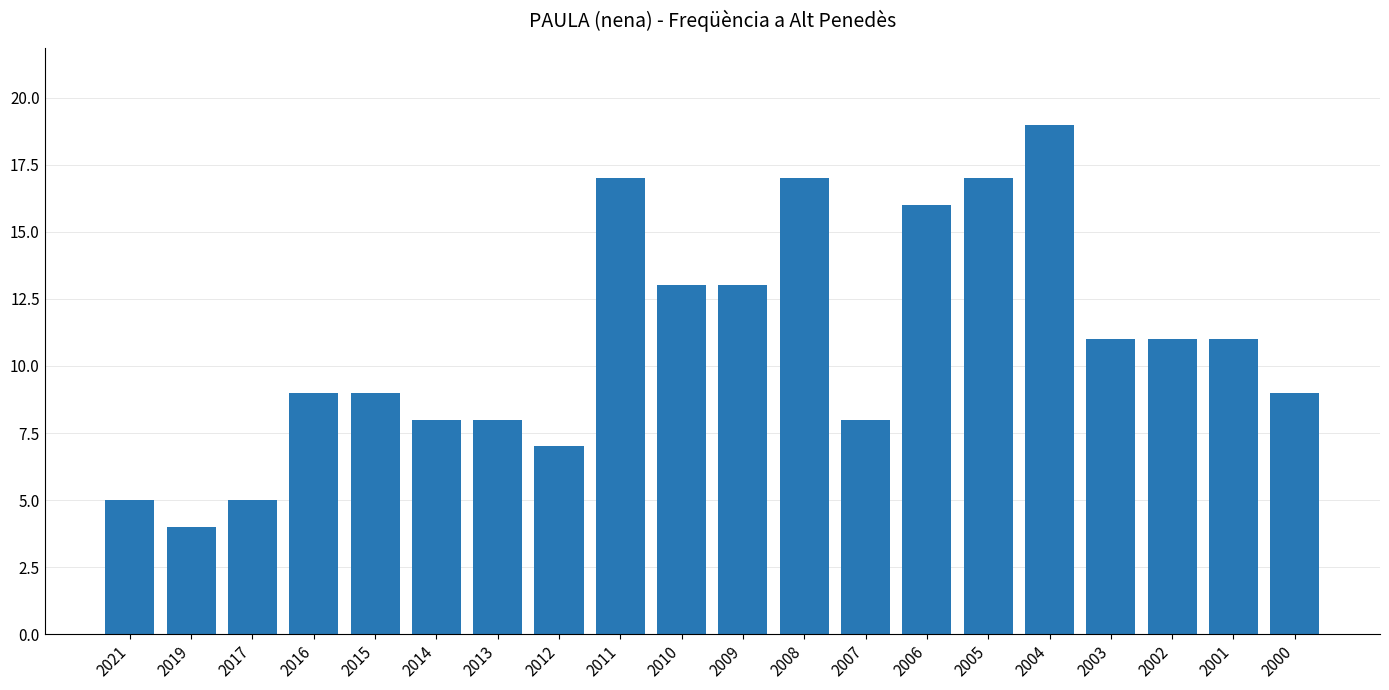

Reading left to right, list all the values displayed in this chart.

2021=5	2019=4	2017=5	2016=9	2015=9	2014=8	2013=8	2012=7	2011=17	2010=13	2009=13	2008=17	2007=8	2006=16	2005=17	2004=19	2003=11	2002=11	2001=11	2000=9